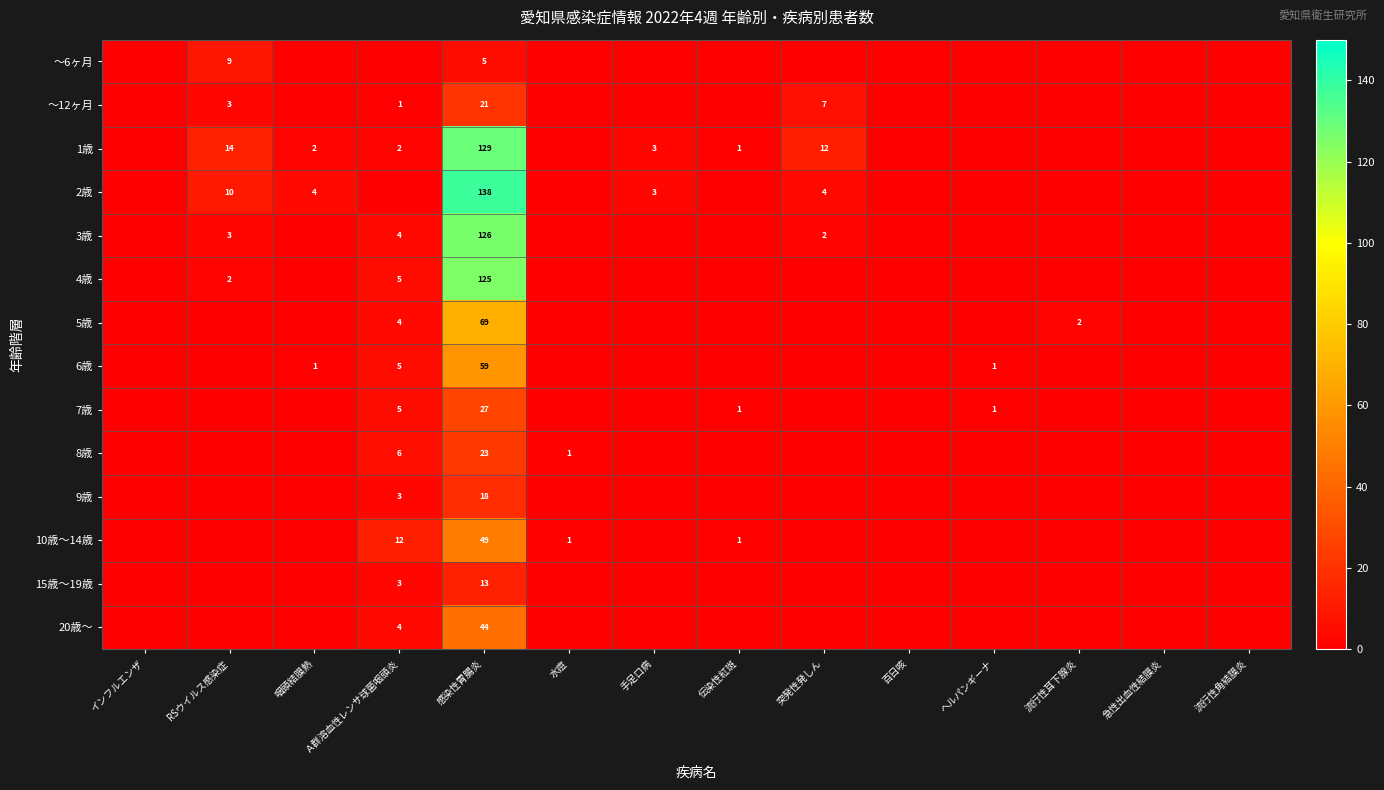

The value of 2歳 at 感染性胃腸炎 is 138. True or false?

True